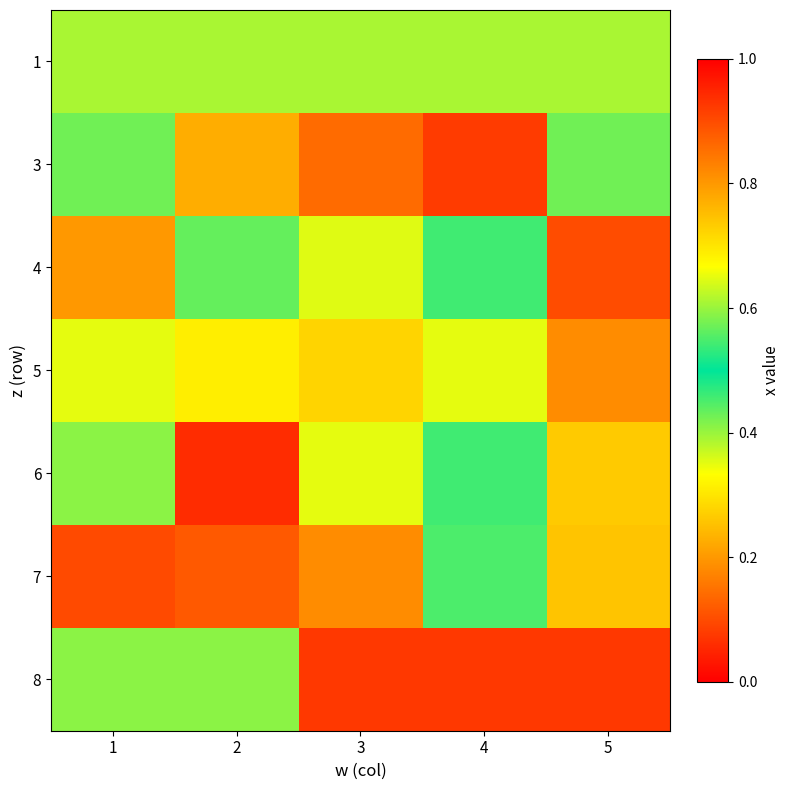

At 1, list the series in order from largest to smallest.

4, 5, 1, 6, 8, 3, 7